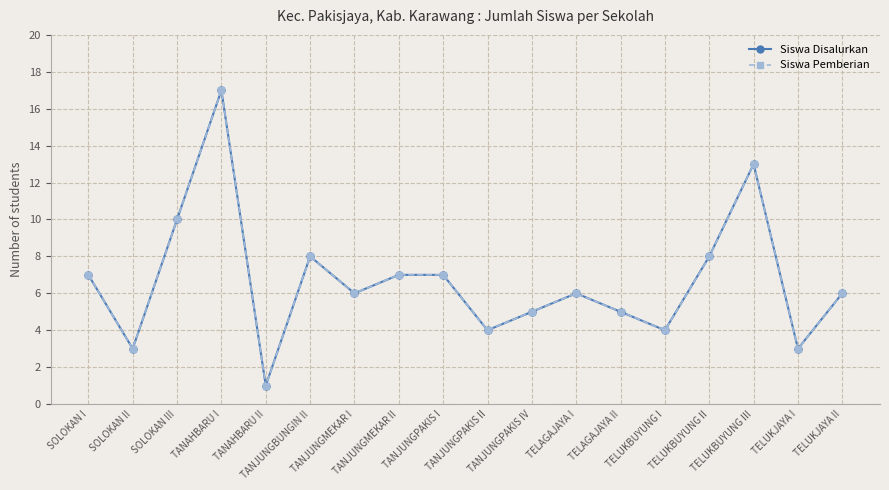

Does the chart have visible grid lines?

Yes